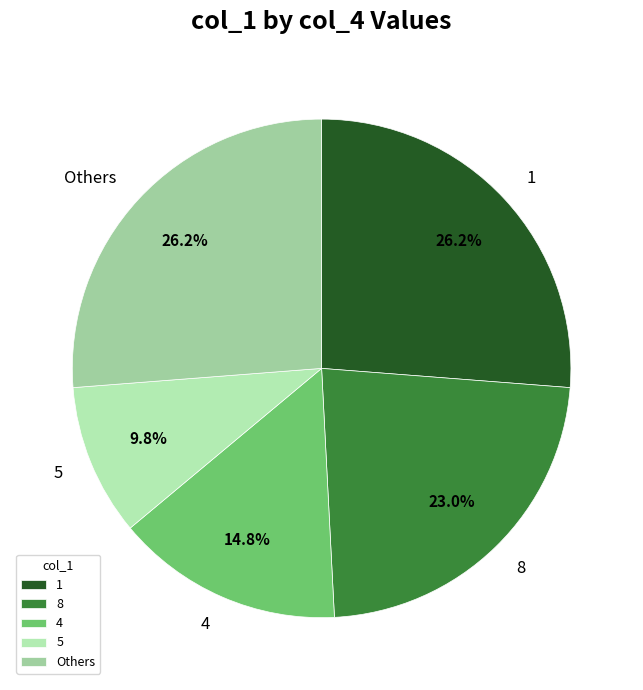

Between 8 and 4, which is larger?

8